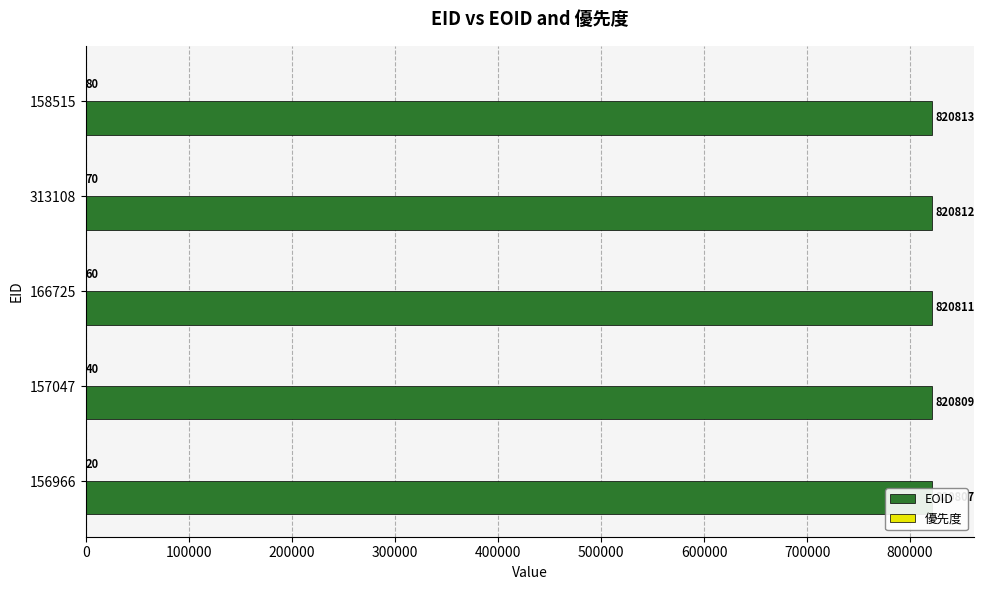

Is the value of 優先度 at 158515 greater than the value of EOID at 166725?

No